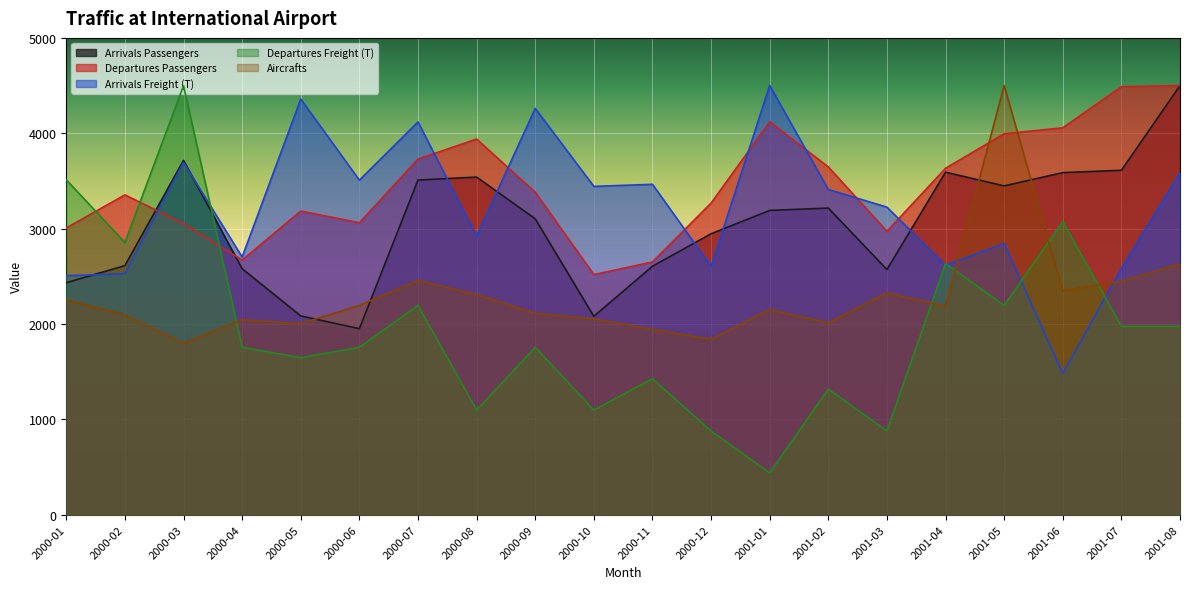

At which category is the sum across all series the highest?

2001-08